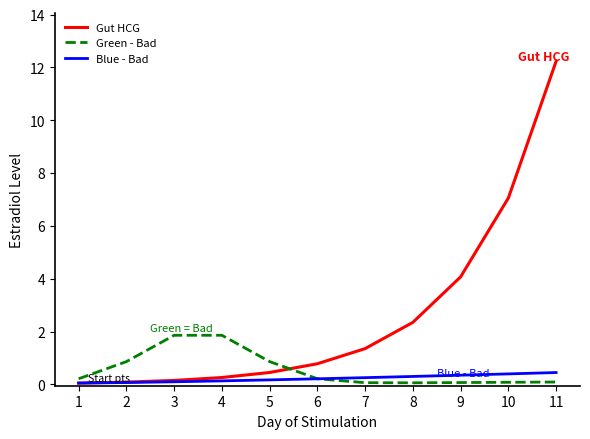

What is the average value of the Green - Bad series?

0.6